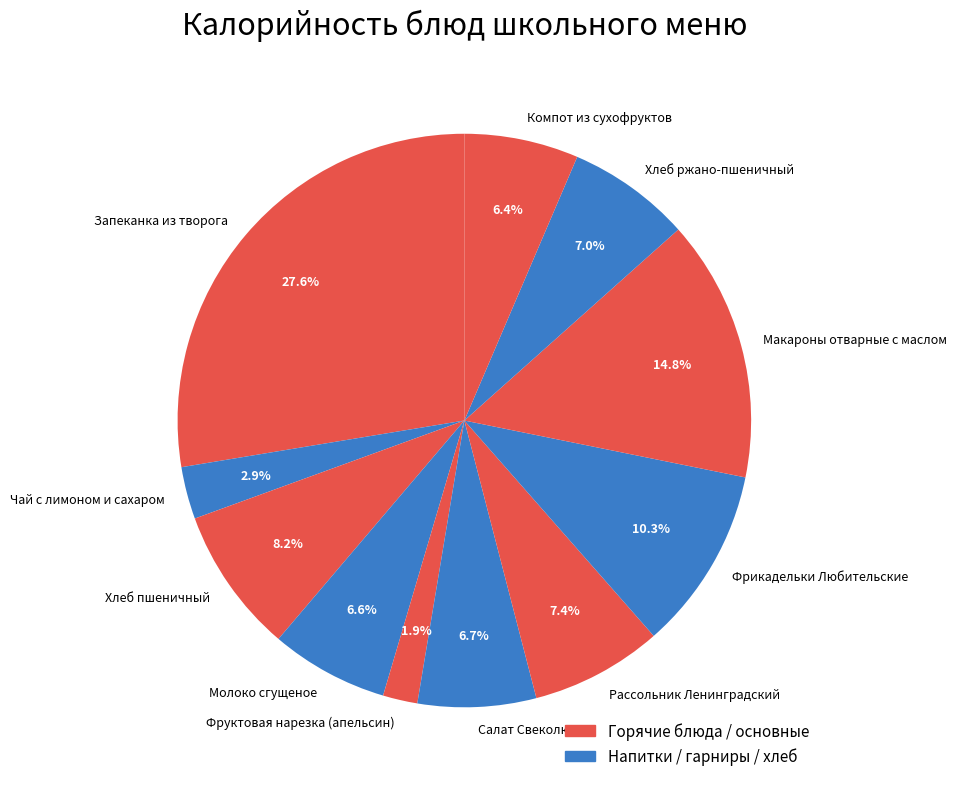

To the nearest percent, what percentage of the pie is Компот из сухофруктов?

6%